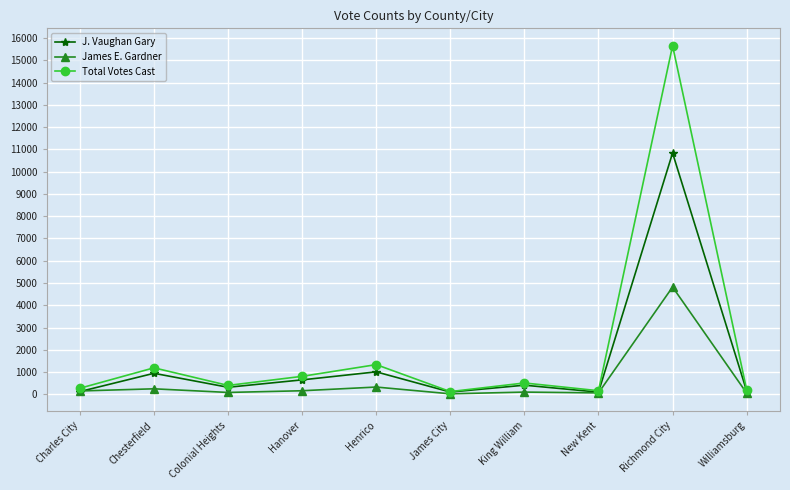

Where is the first local maximum for J. Vaughan Gary?

Chesterfield